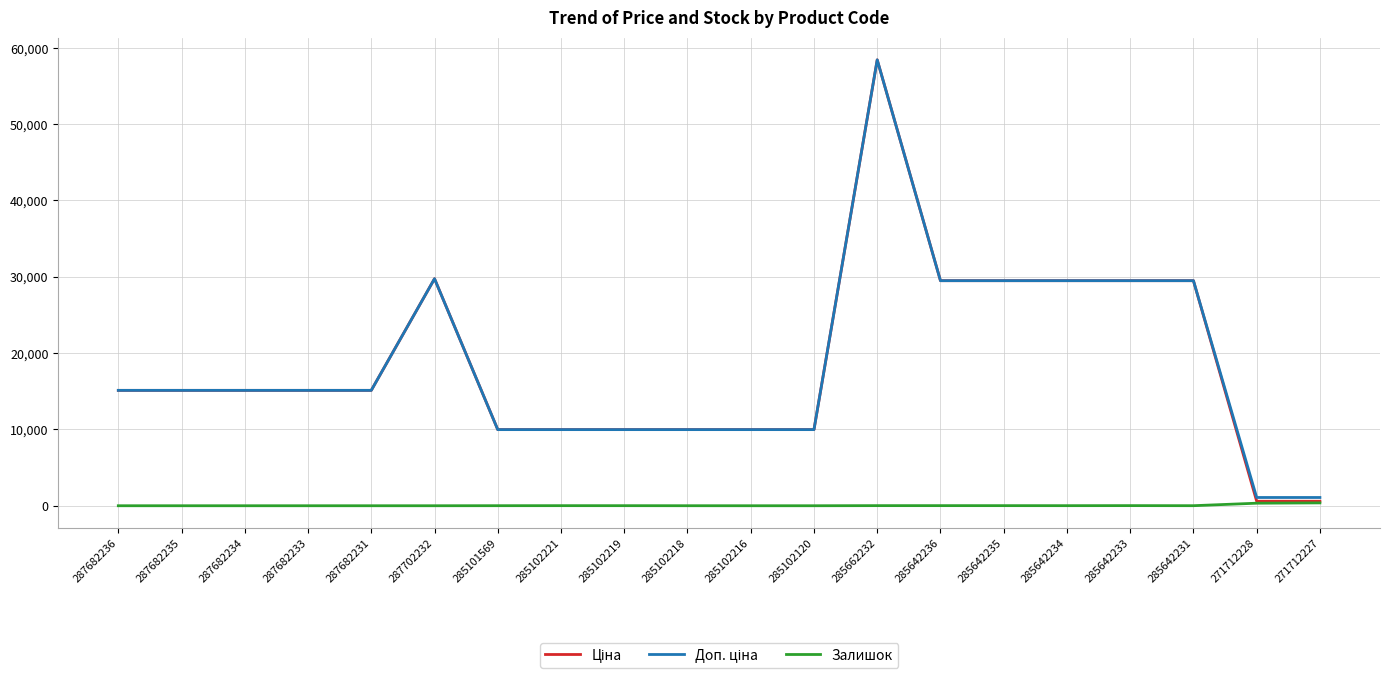

At which category does the chart reach its peak across all series?

285662232